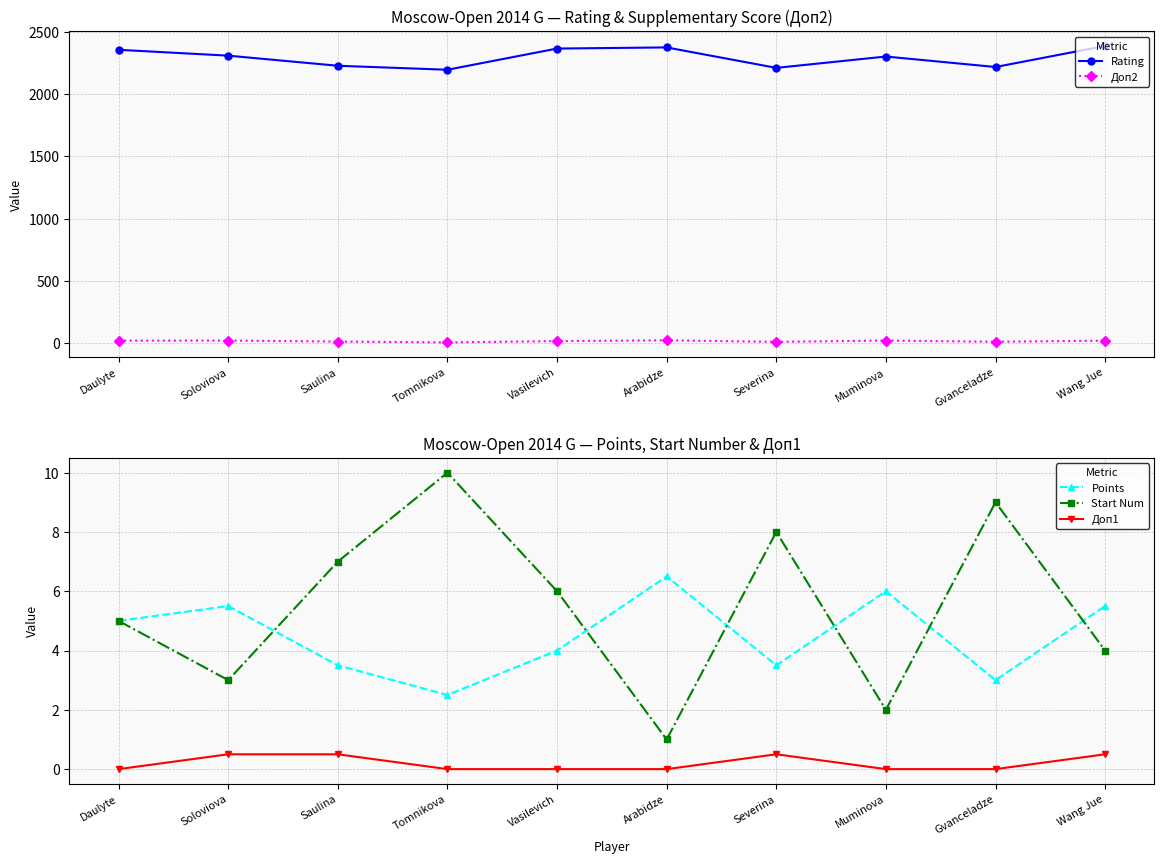

The value of Start Num at Wang Jue is 4.0. True or false?

True